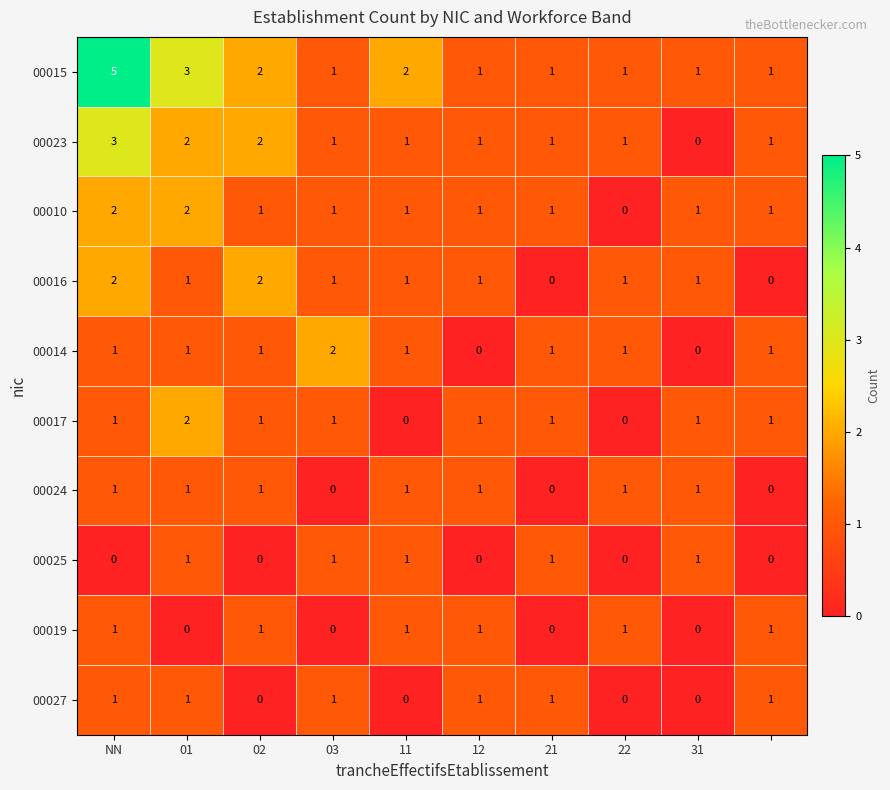

What is the maximum value shown in the chart?

5